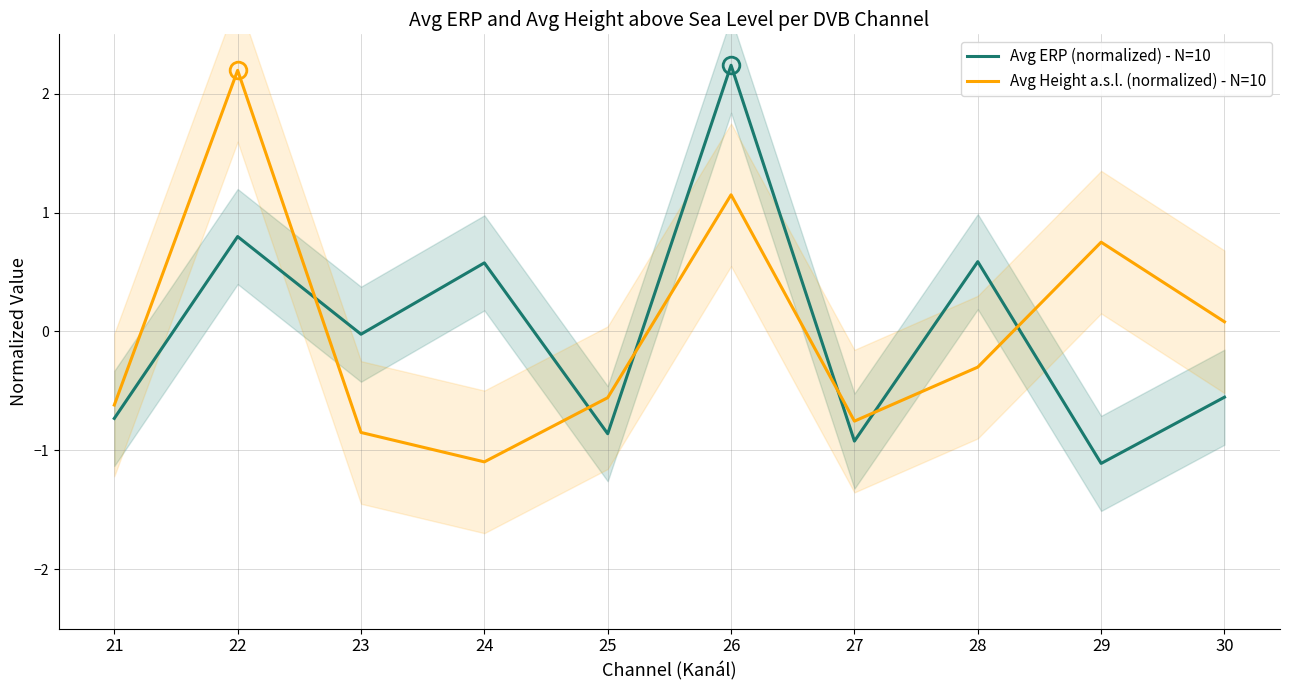

Reading left to right, what are all the values shown in this chart?

Avg ERP (normalized) - N=10: -0.7	0.8	-0.0	0.6	-0.9	2.2	-0.9	0.6	-1.1	-0.6
Avg Height a.s.l. (normalized) - N=10: -0.6	2.2	-0.9	-1.1	-0.6	1.1	-0.8	-0.3	0.8	0.1